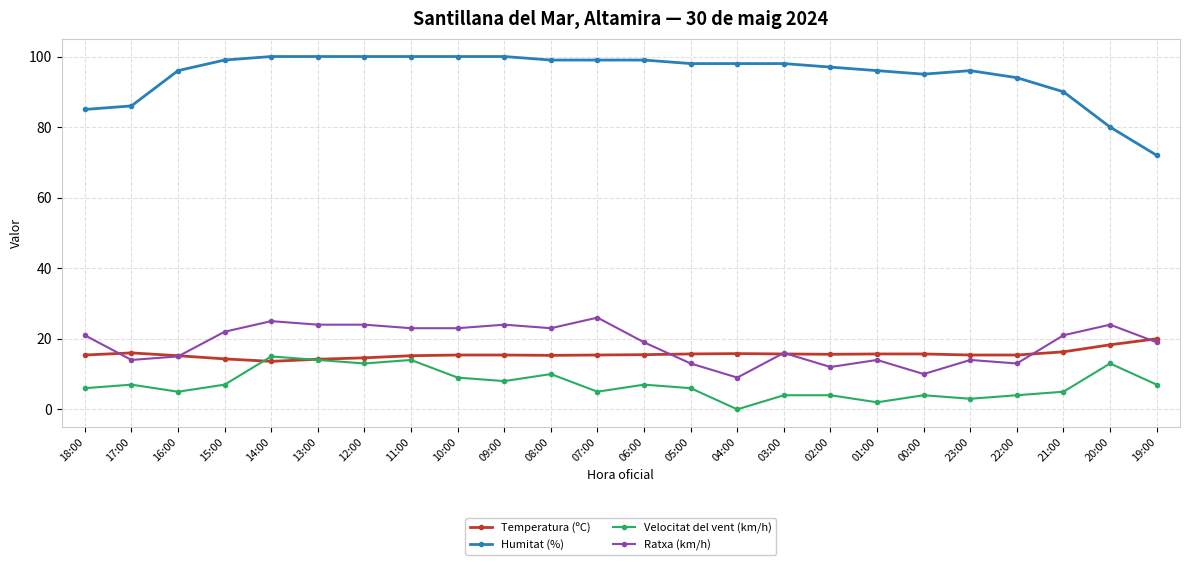

True or false: Ratxa (km/h) has more than 2 points higher than both neighbors.

True